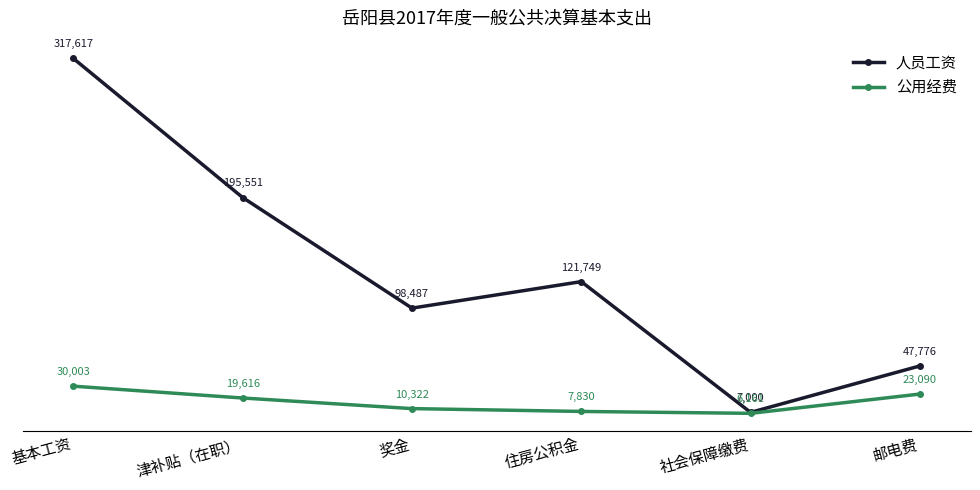

Read the 公用经费 value at 津补贴（在职）.

19616.0